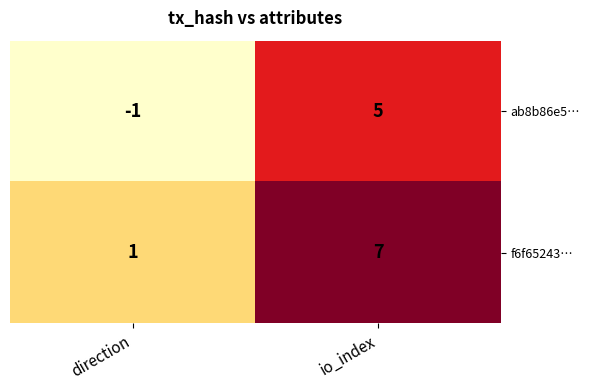

List the series in order of their peak value, lowest first.

ab8b86e5…, f6f65243…